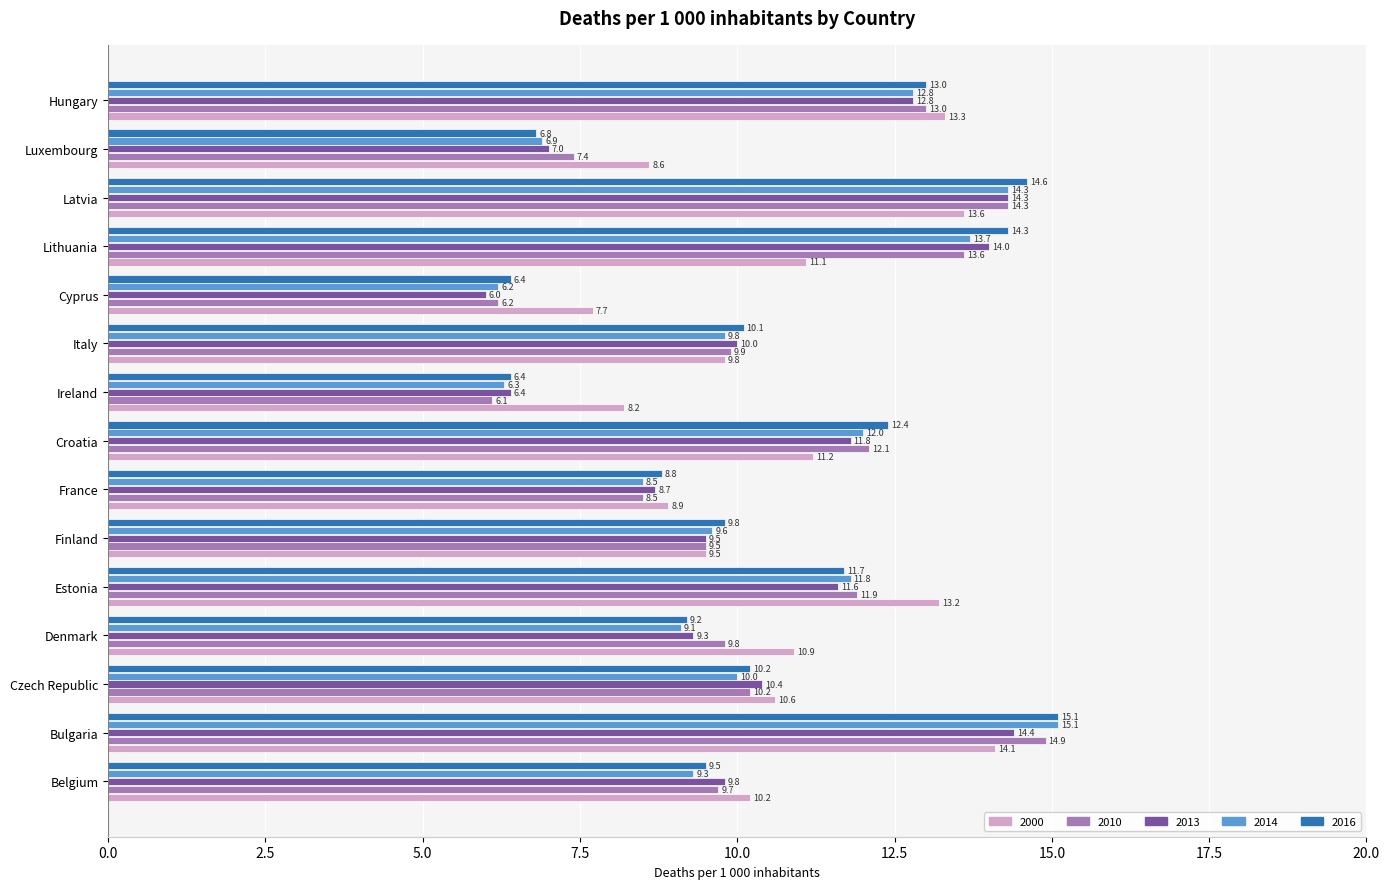

Which series has the largest range (max minus min)?

2014